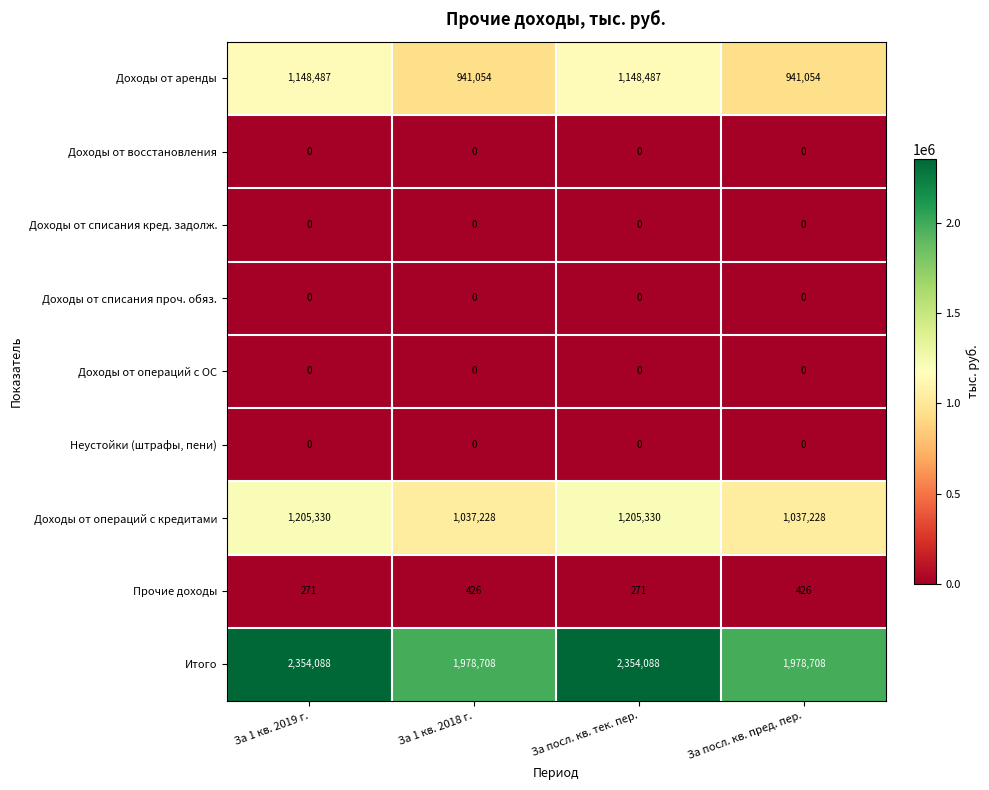

Is it true that Доходы от операций с кредитами equals 650574 at За посл. кв. пред. пер.?

False